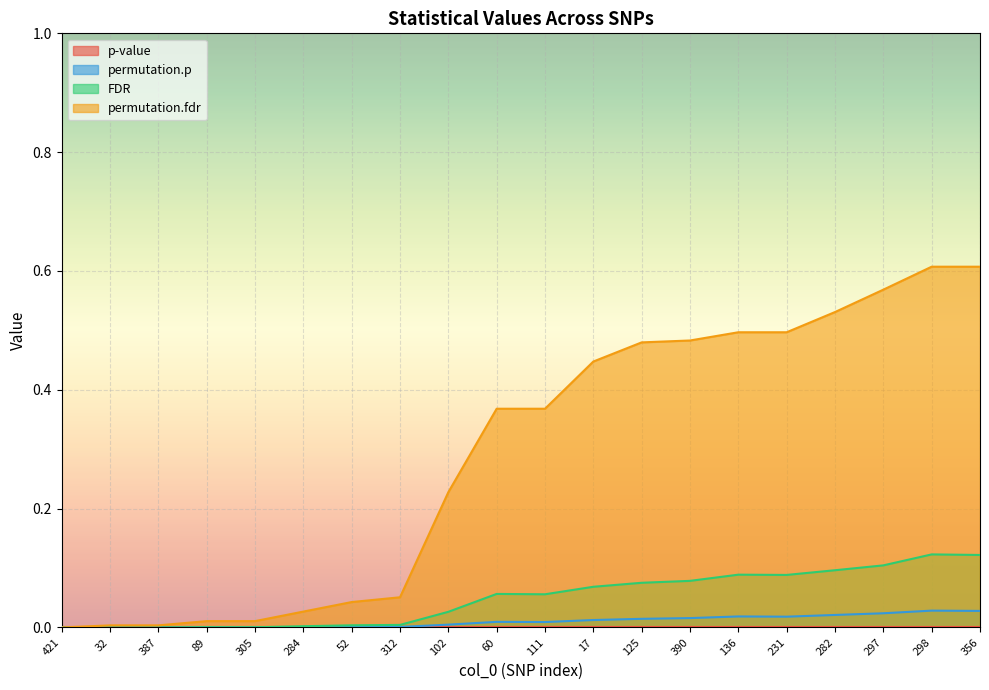

Is it true that FDR equals 0.0 at 32?

True